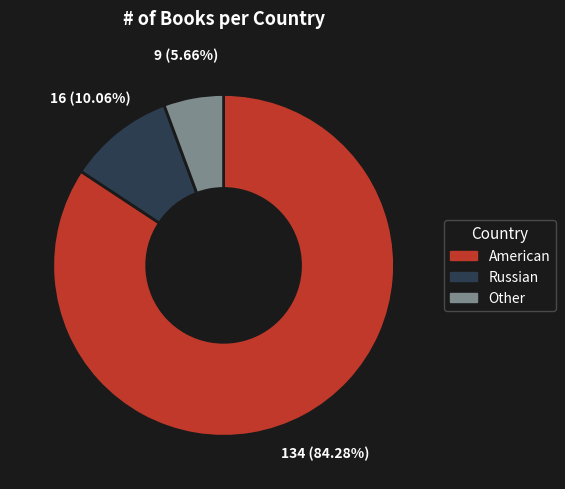

How many slices are in this pie chart?

3